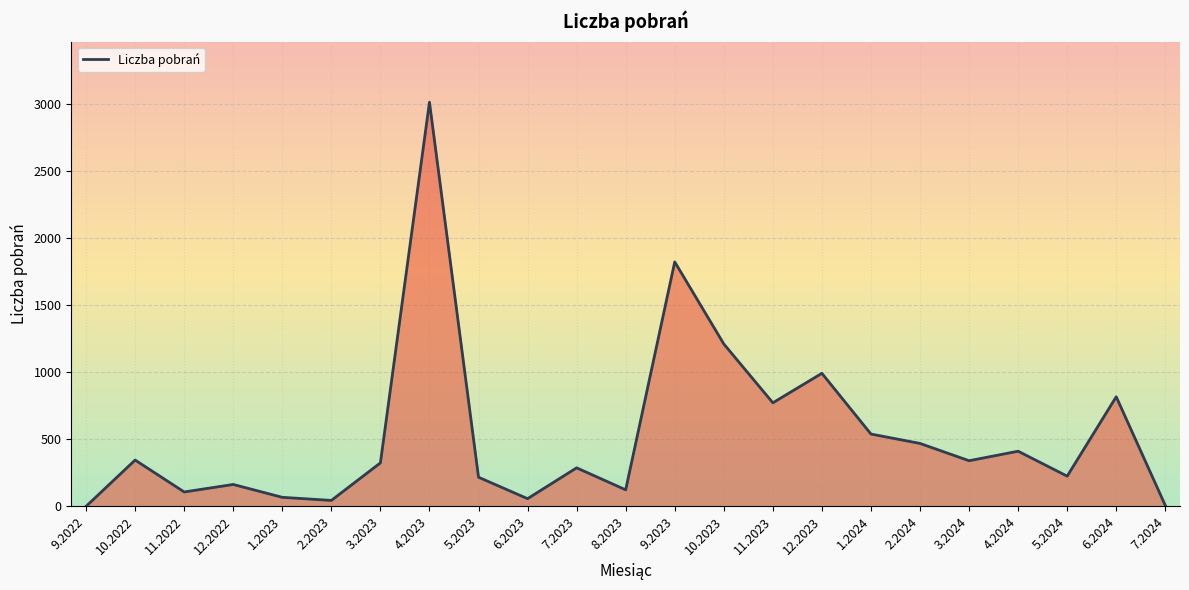

What is the change in value from 3.2024 to 5.2024?

-115